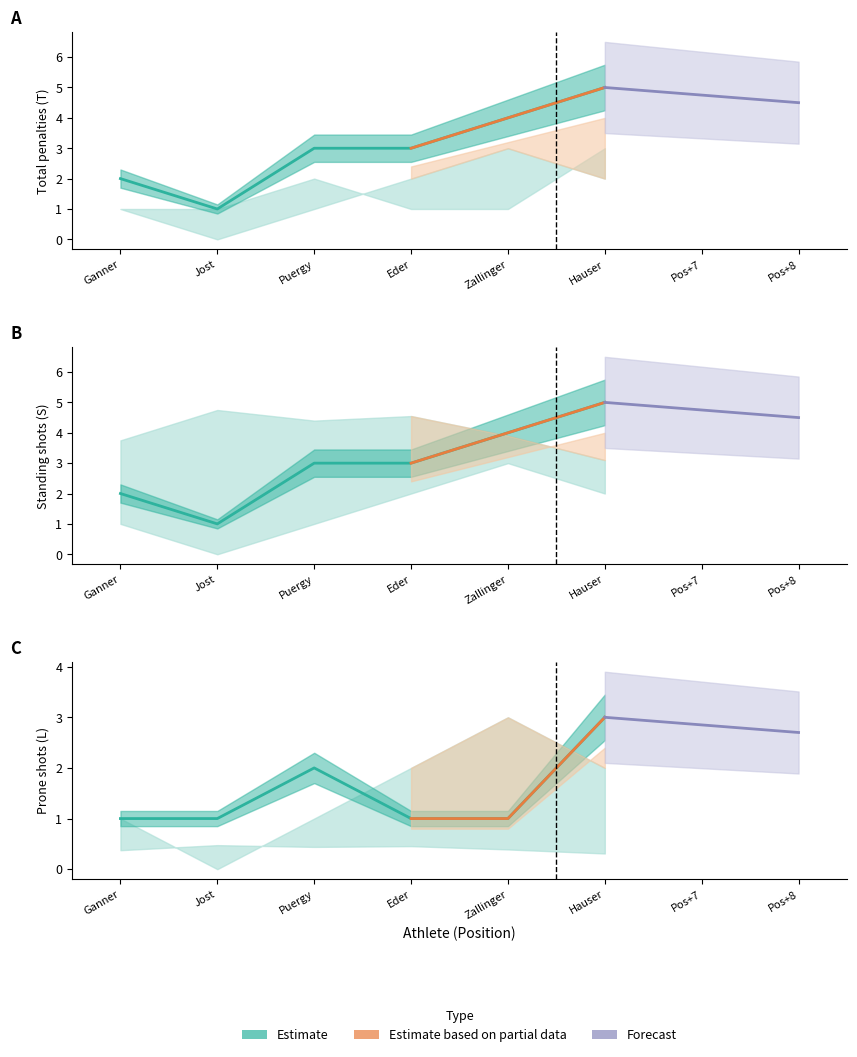

True or false: L and T intersect in this chart.

False